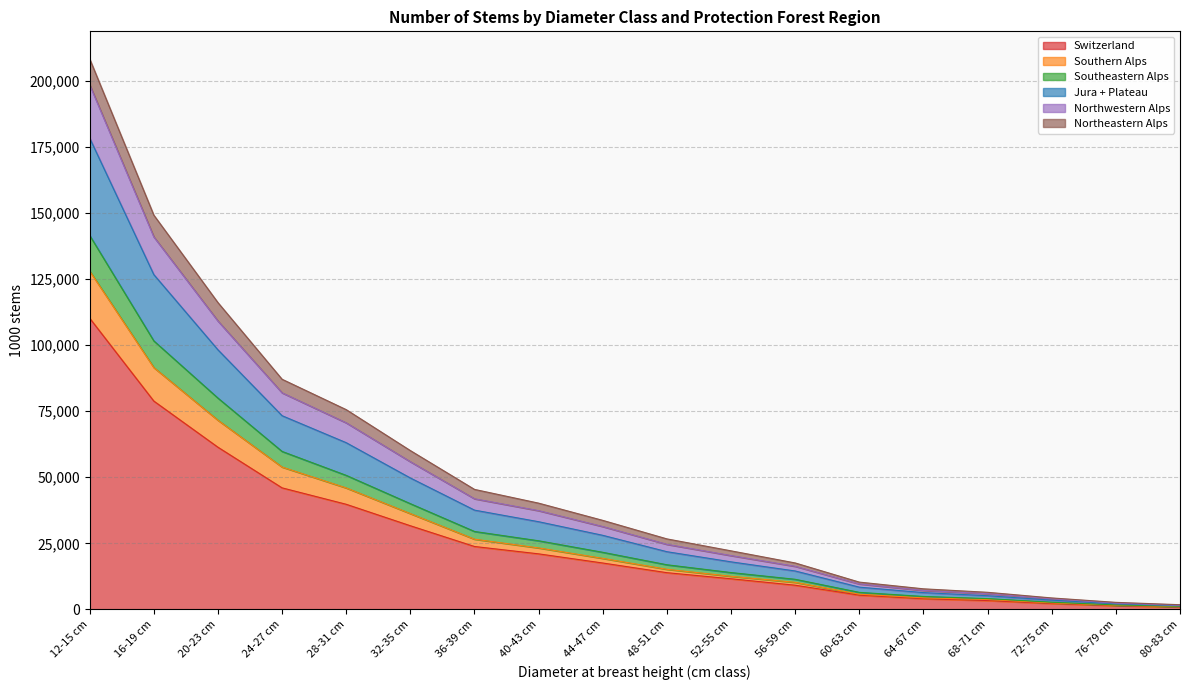

Is the value of Southeastern Alps at 56-59 cm greater than the value of Switzerland at 16-19 cm?

No